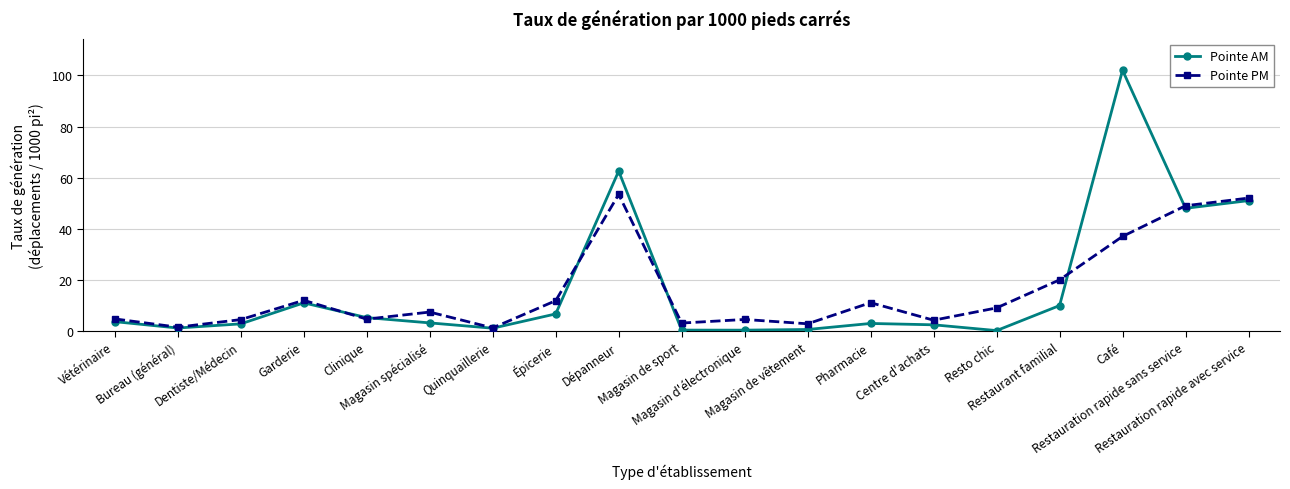

True or false: Pointe AM has a value of 48.0 at Restauration rapide sans service.

True